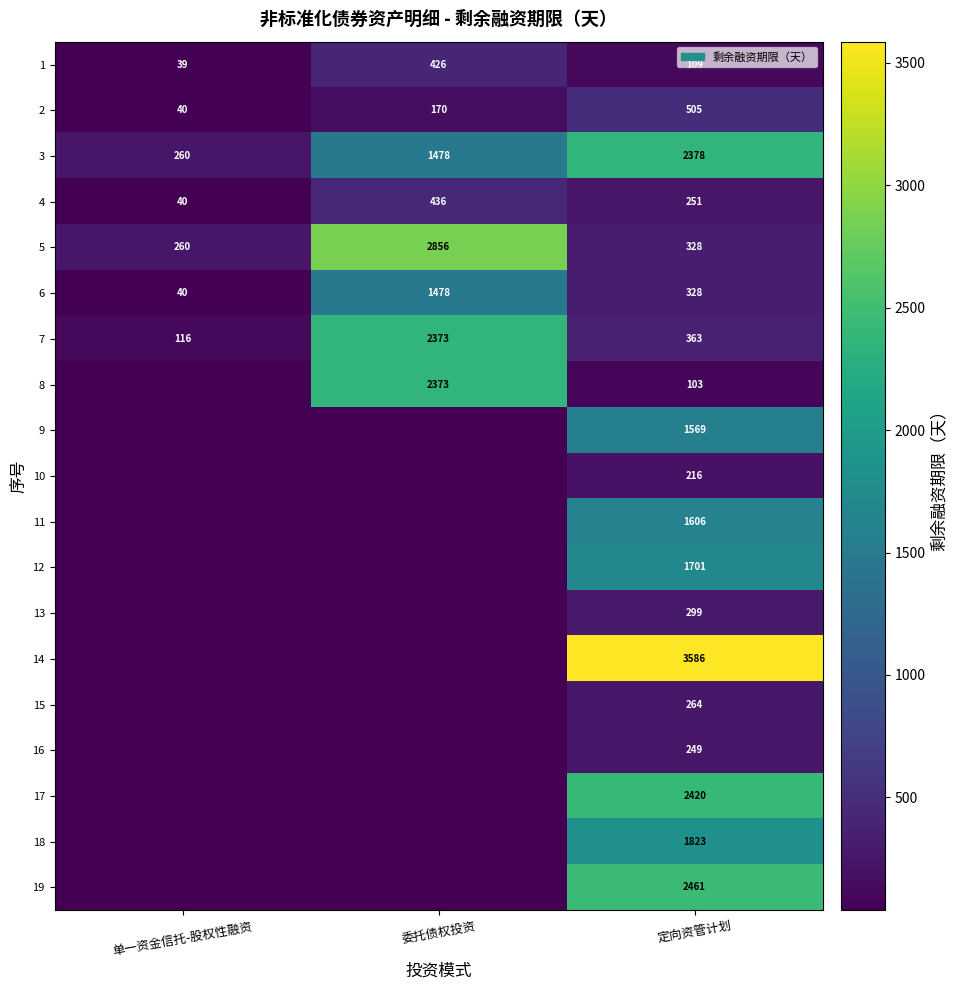

What is the minimum value for 4?

40